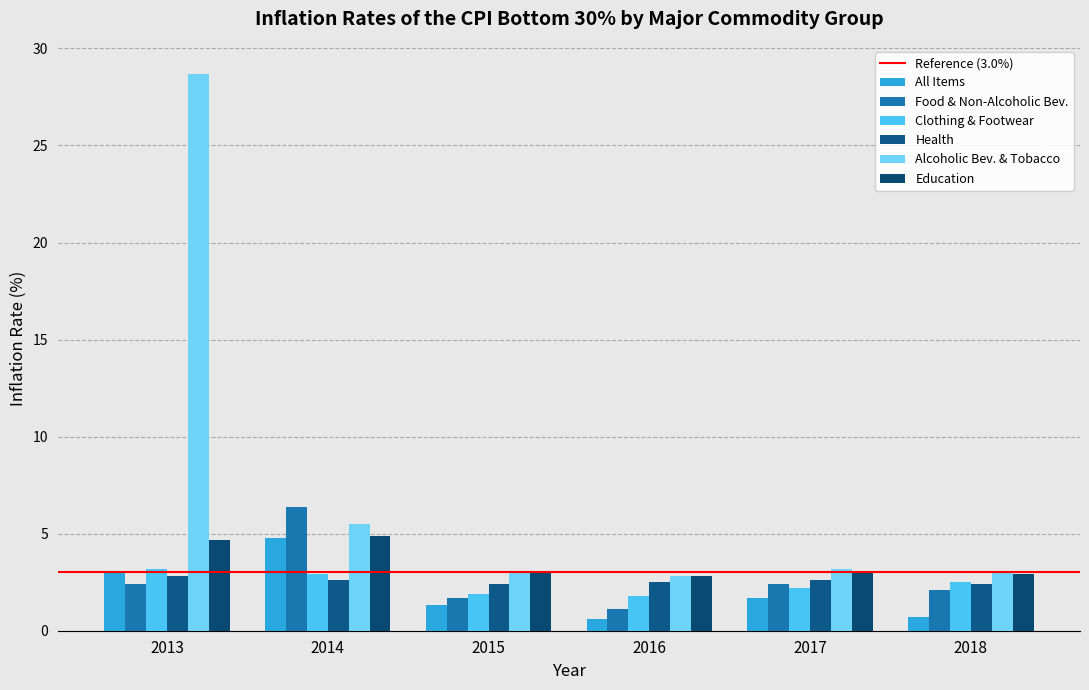

Does the chart contain any negative values?

No